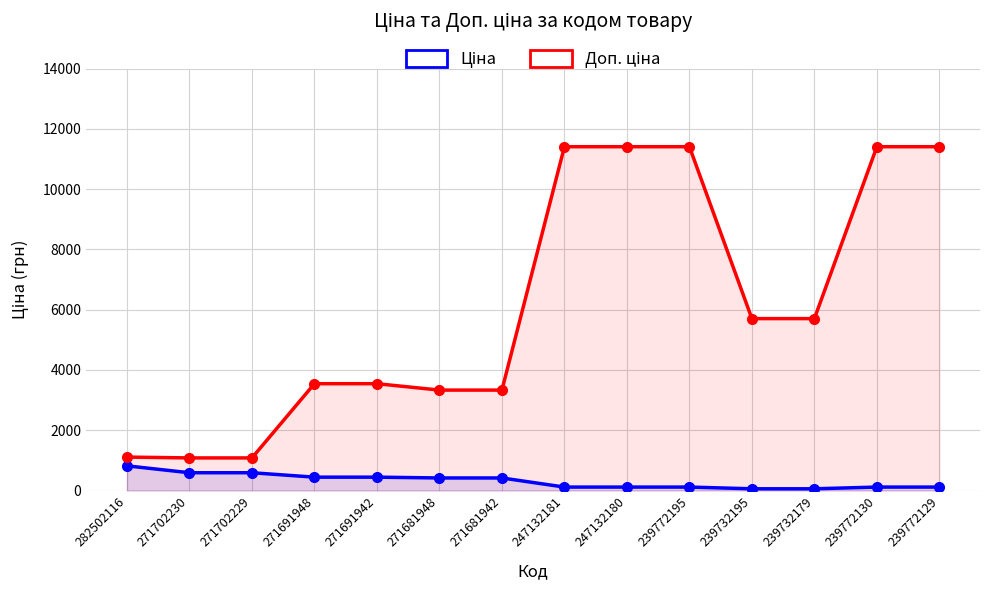

What is the label of the 4th point from the right?

239732195